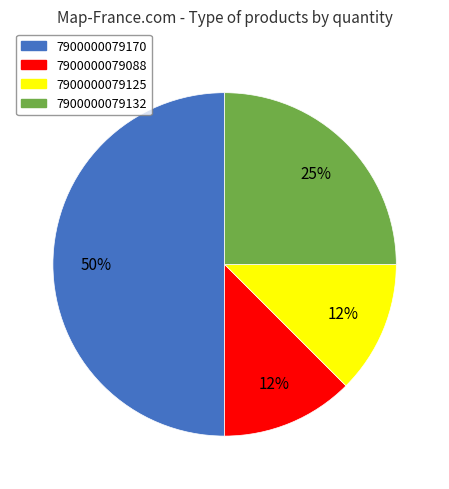

Do 7900000079088 and 7900000079132 together represent more than half of the pie?

No